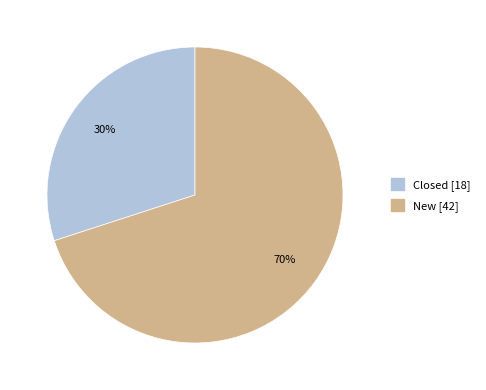

Is there any slice that represents more than half of the pie?

Yes